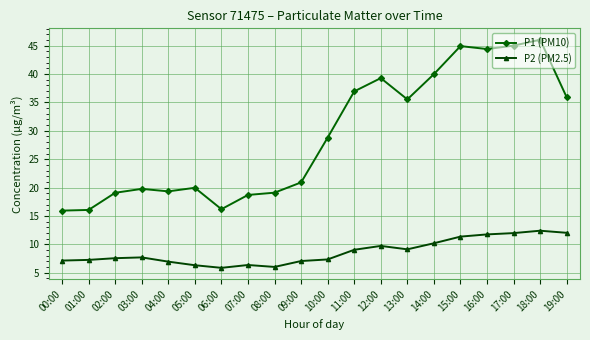

Which series has the largest total across all categories?

P1 (PM10)